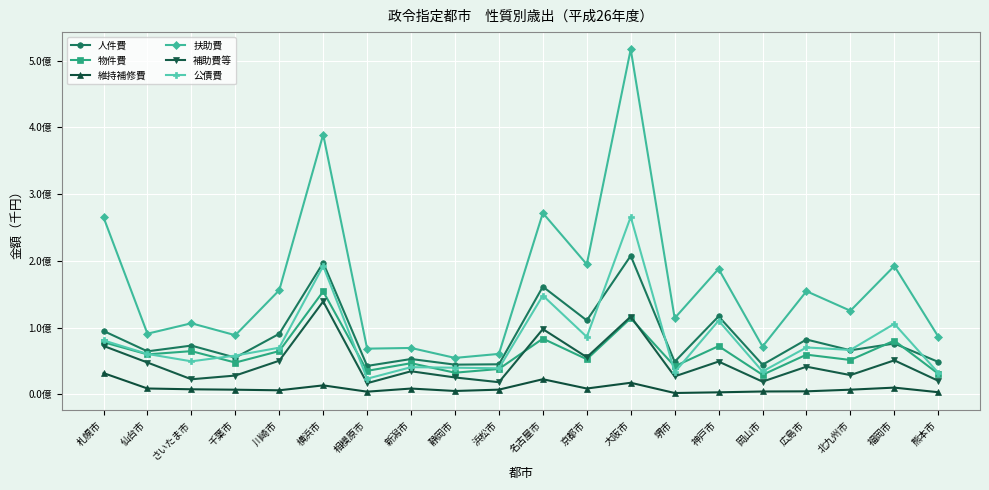

What is the minimum value shown in the chart?

1858001